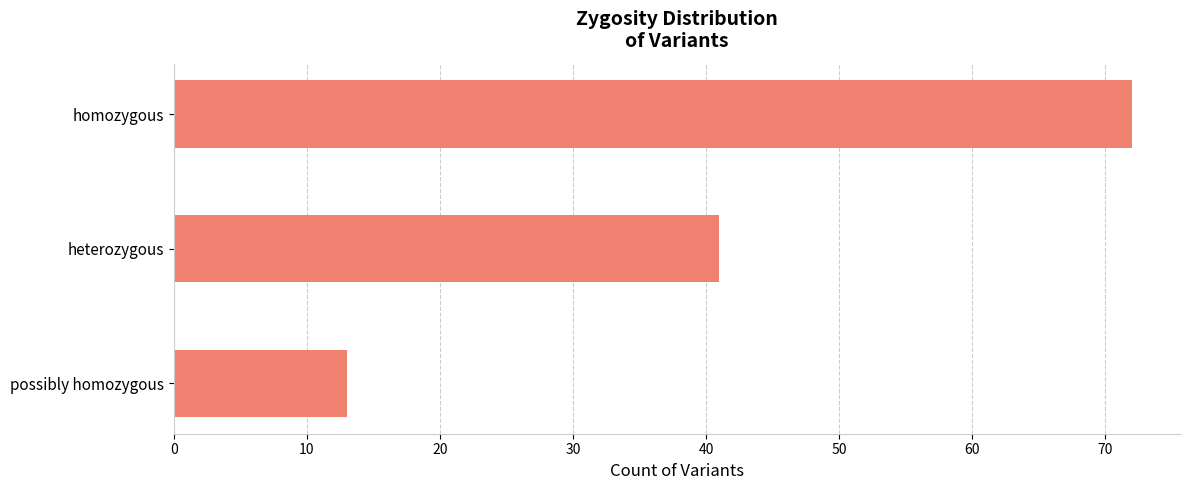

What is the change in value from homozygous to possibly homozygous?

-59